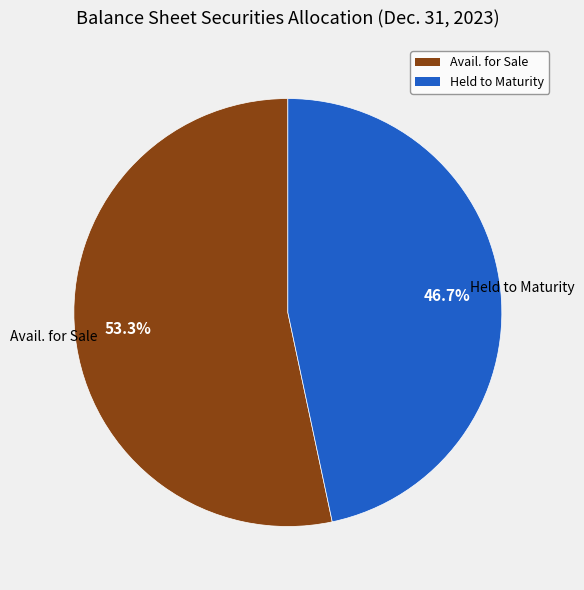

Does any single category account for the majority?

Yes